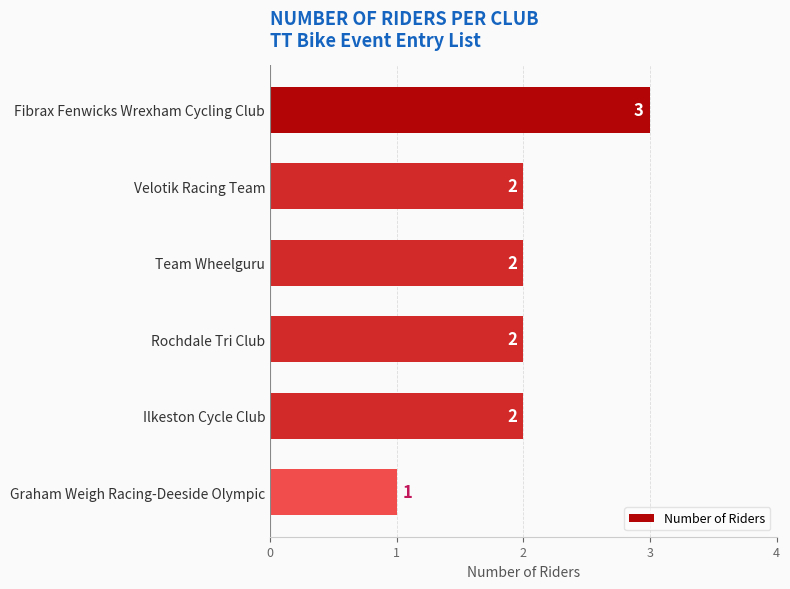

What is the label of the 2nd bar from the top?

Velotik Racing Team